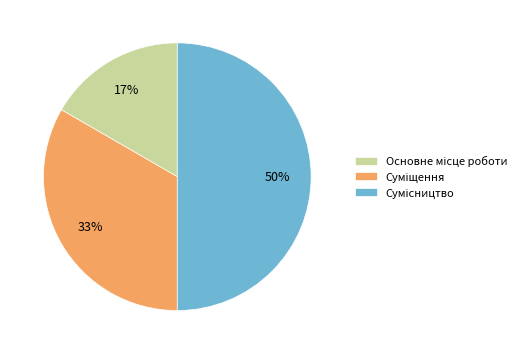

To the nearest percent, what is the difference between the largest and smallest slice percentages?

33%